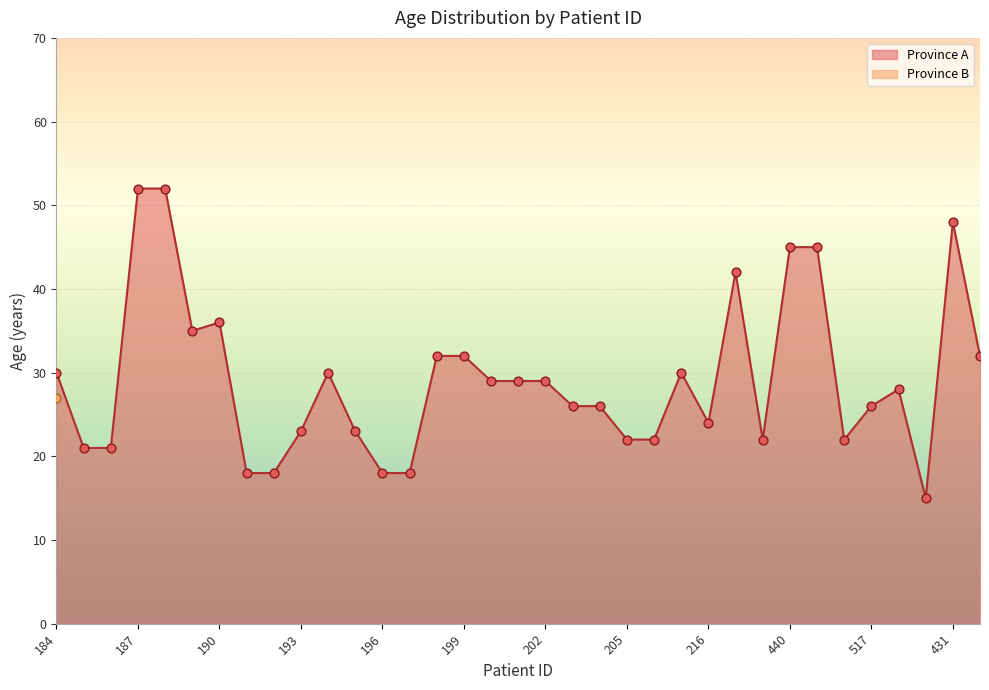

Between 206 and 190, which is larger?

190